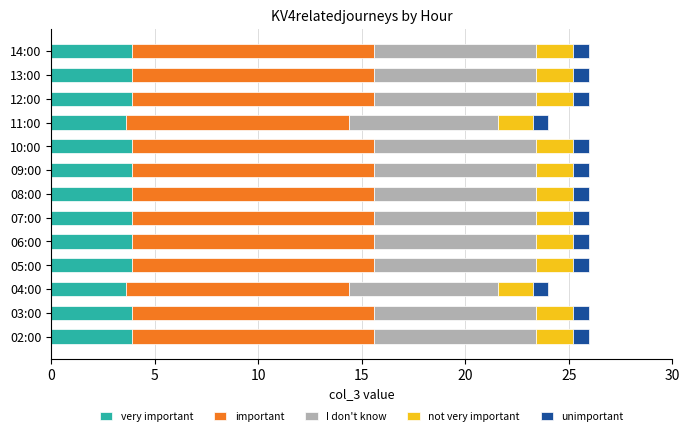

What is the total value across all series at 03:00?

26.0